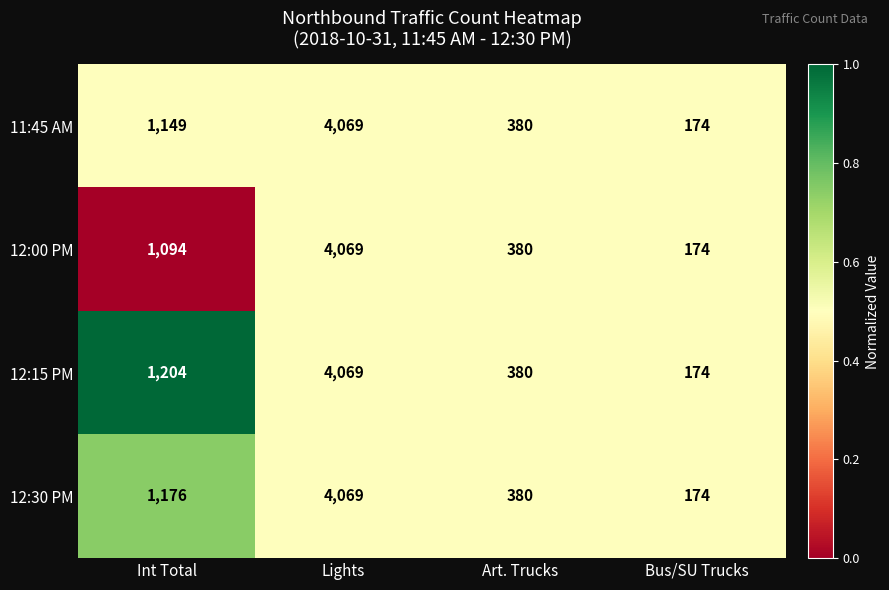

What is the difference between the maximum and minimum values in the 12:30 PM series?

3895